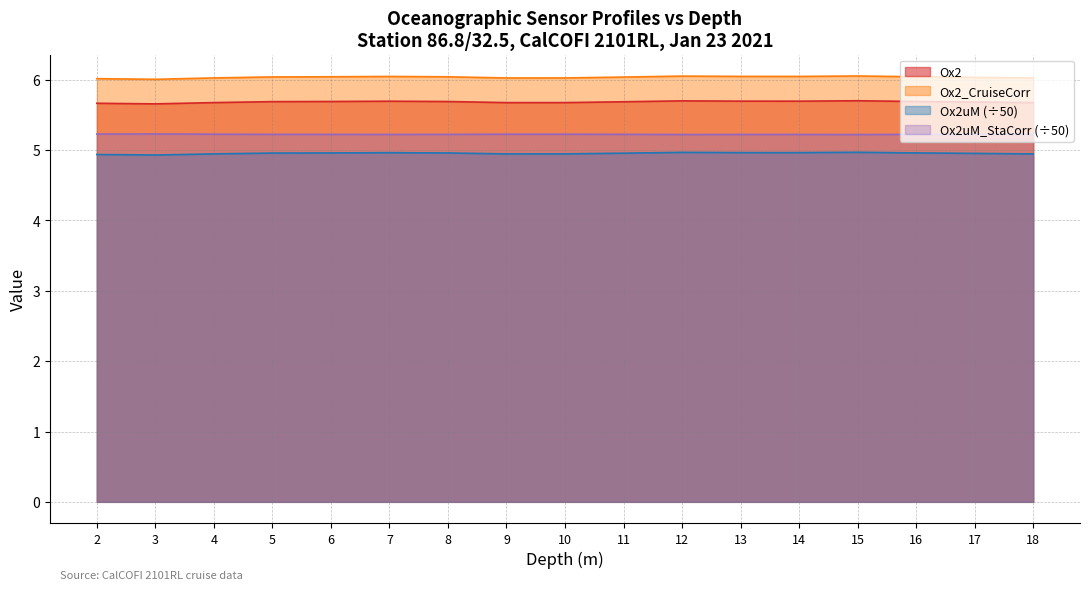

Reading left to right, list all the values displayed in this chart.

Ox2: 5.7	5.7	5.7	5.7	5.7	5.7	5.7	5.7	5.7	5.7	5.7	5.7	5.7	5.7	5.7	5.7	5.7
Ox2_CruiseCorr: 6.0	6.0	6.0	6.0	6.0	6.0	6.0	6.0	6.0	6.0	6.1	6.0	6.0	6.1	6.0	6.0	6.0
Ox2uM: 4.9	4.9	4.9	5.0	5.0	5.0	5.0	4.9	4.9	5.0	5.0	5.0	5.0	5.0	5.0	5.0	4.9
Ox2uM_StaCorr: 5.2	5.2	5.2	5.2	5.2	5.2	5.2	5.2	5.2	5.2	5.2	5.2	5.2	5.2	5.2	5.2	5.2